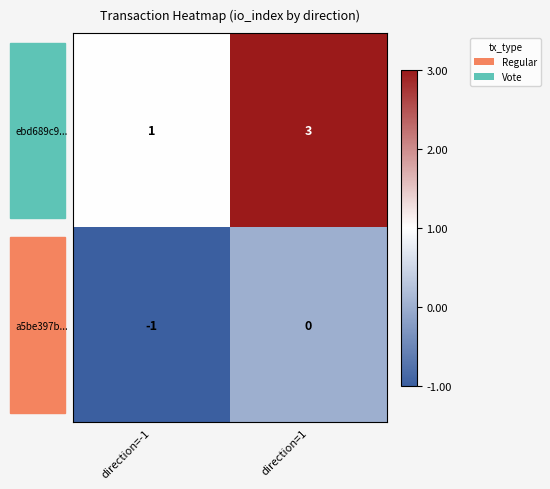

Which series has the largest range (max minus min)?

ebd689c9...